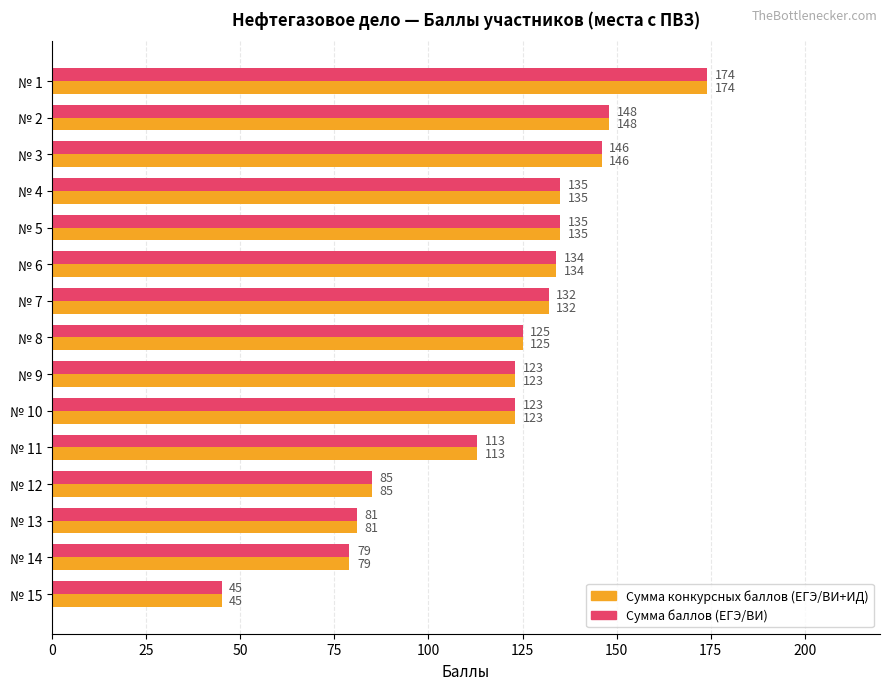

Is it true that Сумма баллов (ЕГЭ/ВИ) equals 123 at № 9?

True